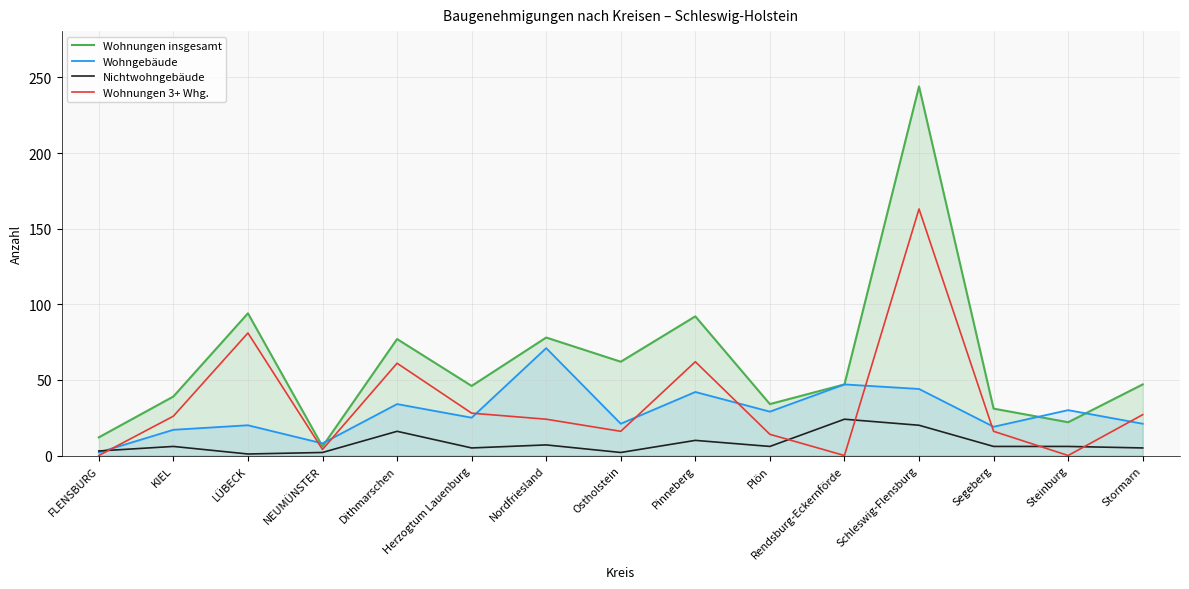

What is the difference between the Nichtwohngebäude values at Schleswig-Flensburg and Rendsburg-Eckernförde?

4